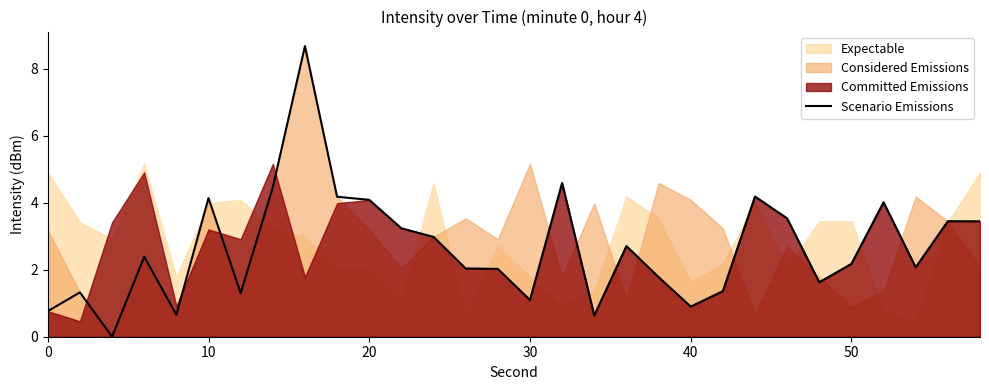

Count the number of categories in the chart.

30